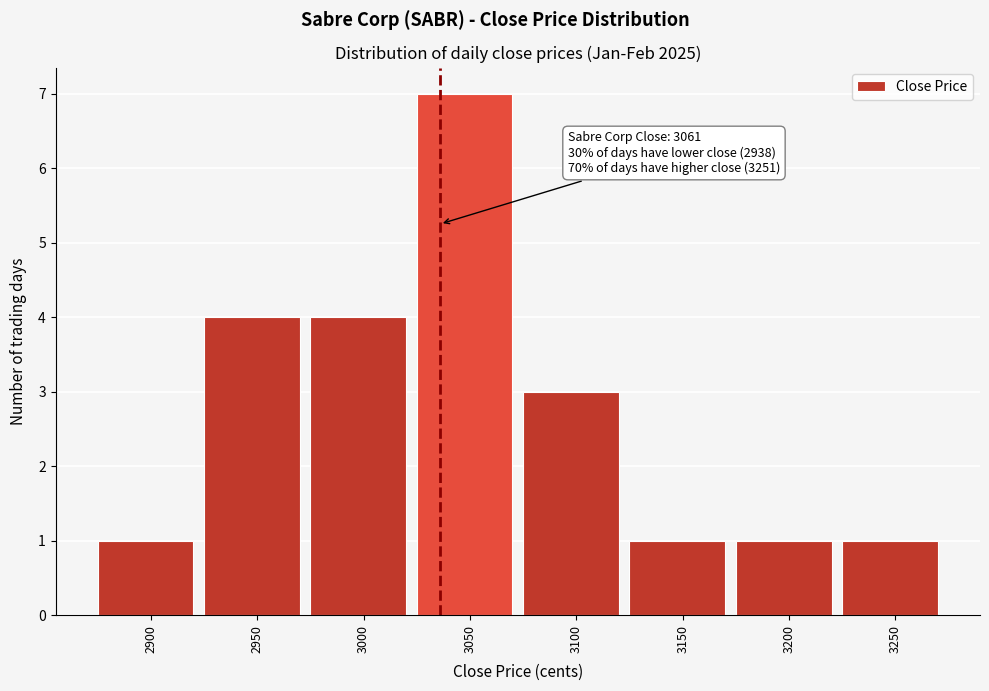

Reading right to left, transcribe all the data shown in this chart.

3250=1	3200=1	3150=1	3100=3	3050=7	3000=4	2950=4	2900=1